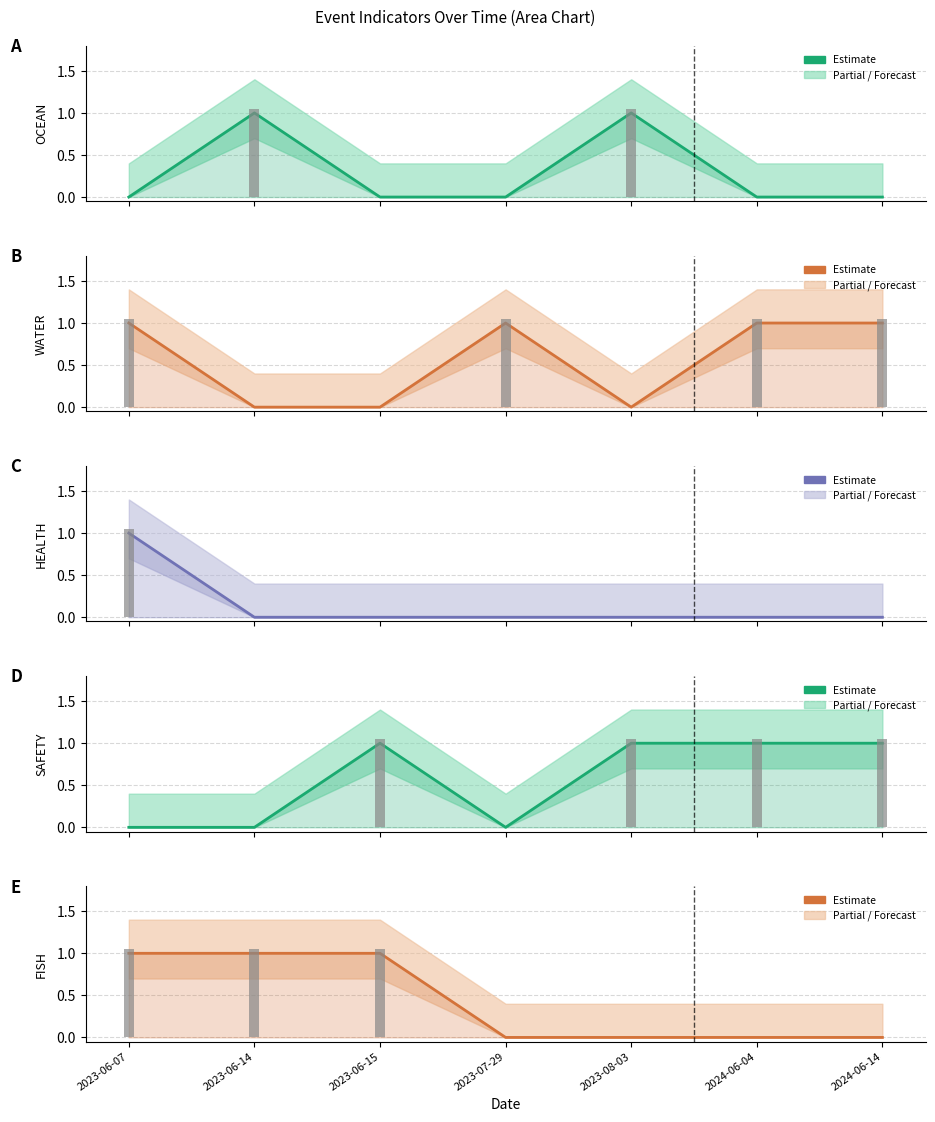

What position from the right is 2023-08-03?

3